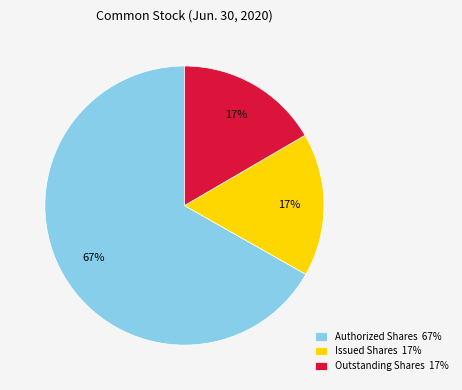

Does any single category account for the majority?

Yes